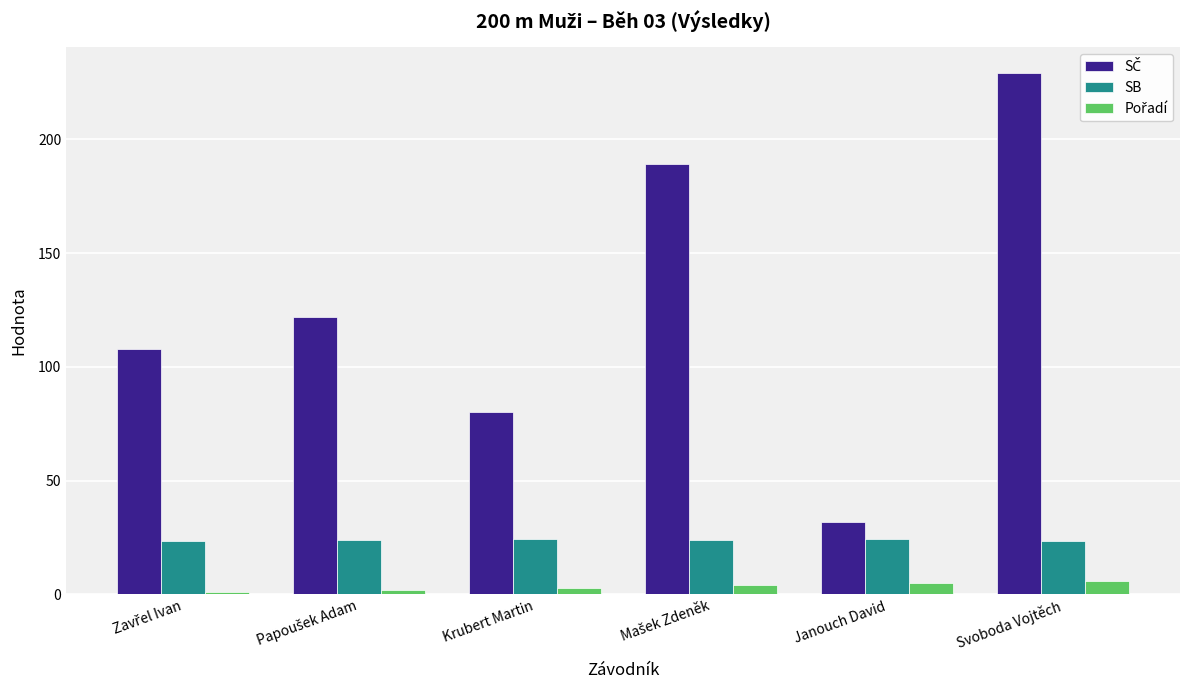

What is the total value across all series at Svoboda Vojtěch?

258.4